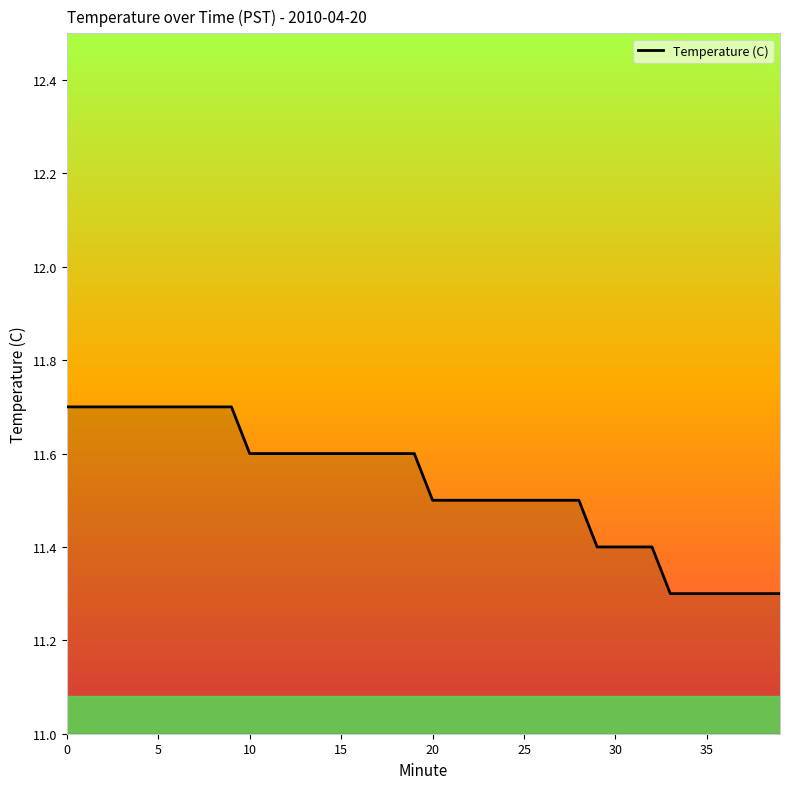

Reading right to left, what are all the values shown in this chart?

11.3	11.3	11.3	11.3	11.3	11.3	11.3	11.4	11.4	11.4	11.4	11.5	11.5	11.5	11.5	11.5	11.5	11.5	11.5	11.5	11.6	11.6	11.6	11.6	11.6	11.6	11.6	11.6	11.6	11.6	11.7	11.7	11.7	11.7	11.7	11.7	11.7	11.7	11.7	11.7